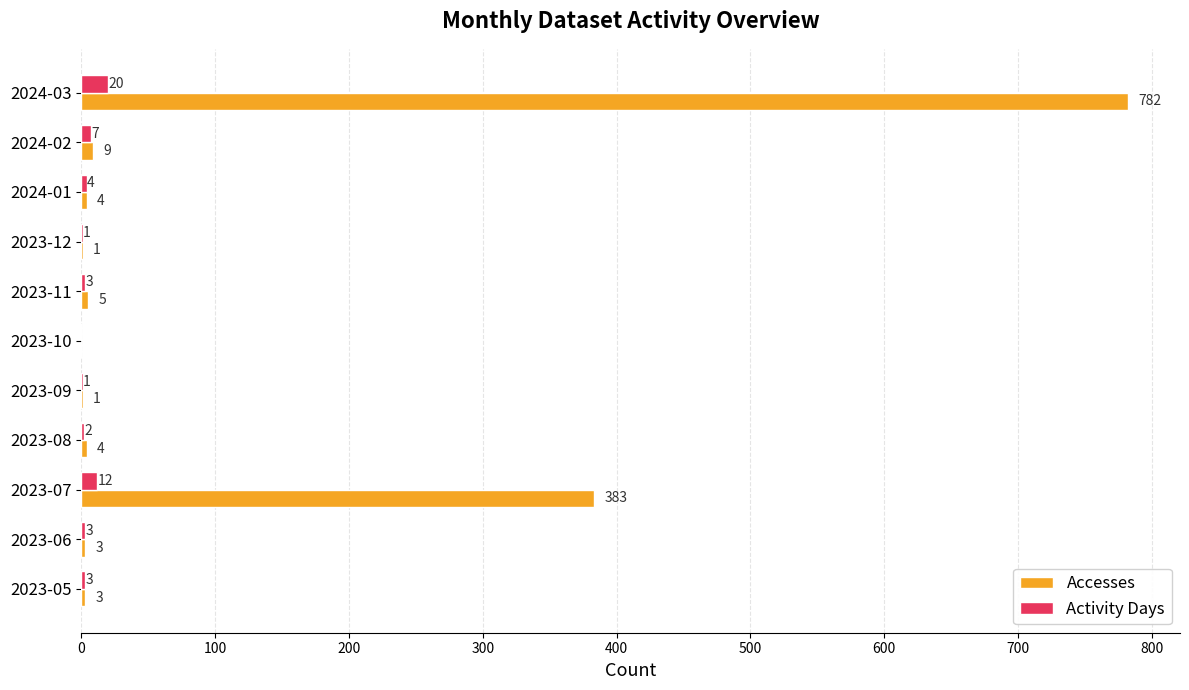

The Activity Days series shows 3 at 2023-05. True or false?

True